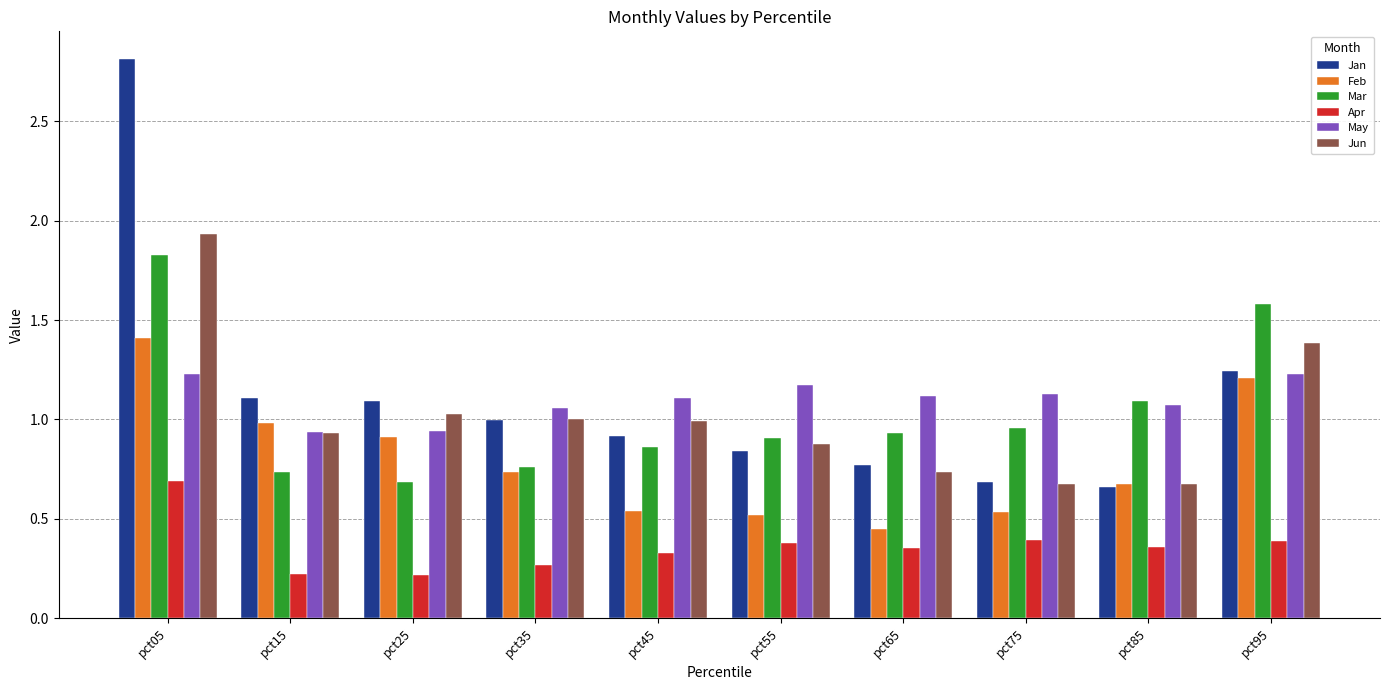

What is the sum of the Jan values at pct85 and pct25?

1.8